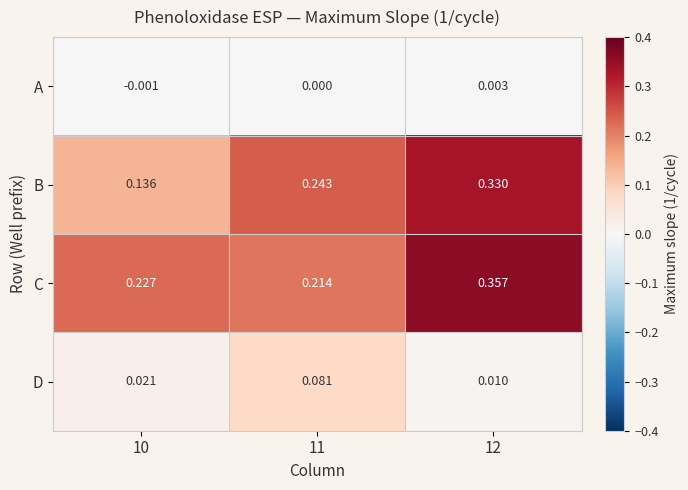

At 10, list the series in order from largest to smallest.

C, B, D, A